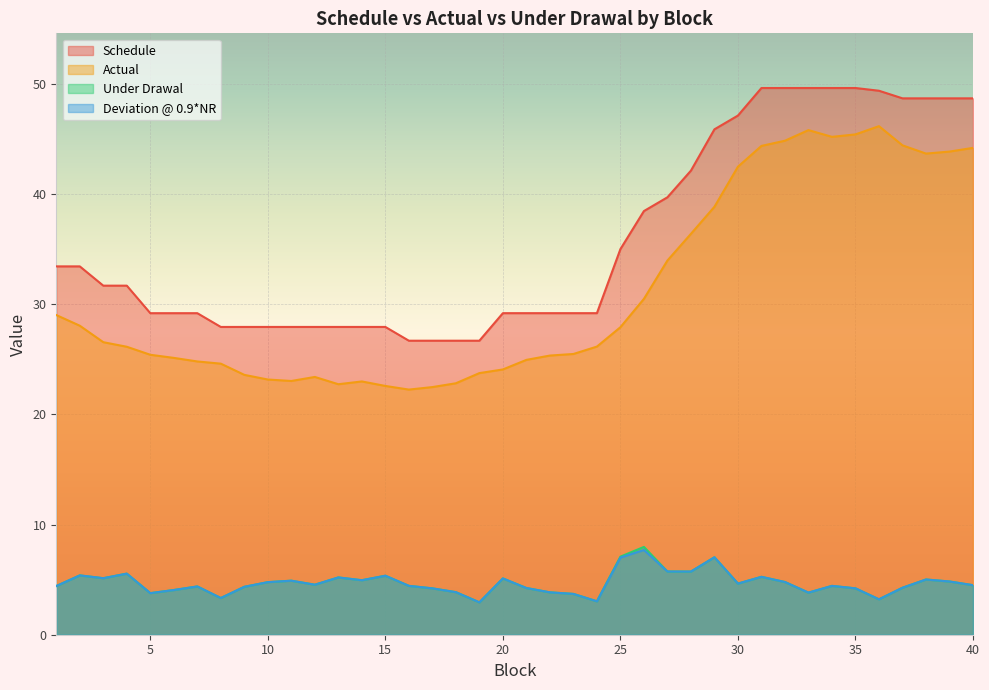

Where is Schedule nearest to the value 38?

26